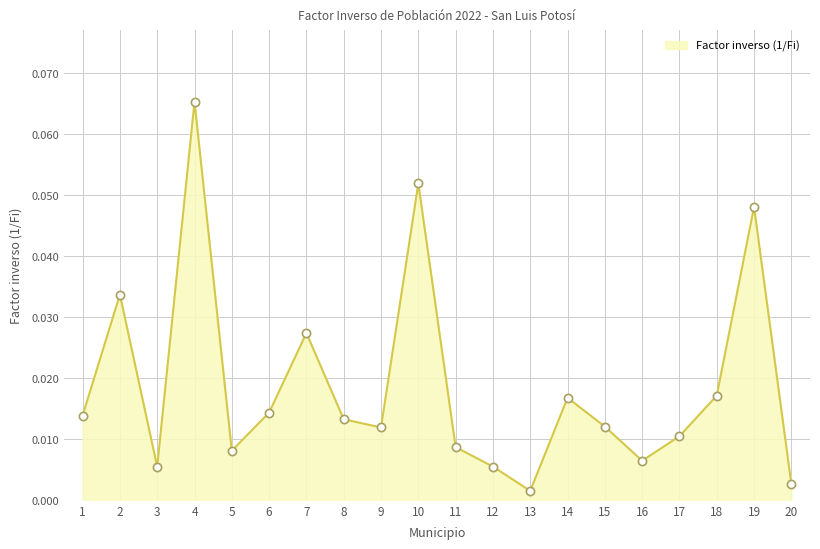

Between 16 and 6, which is larger?

6